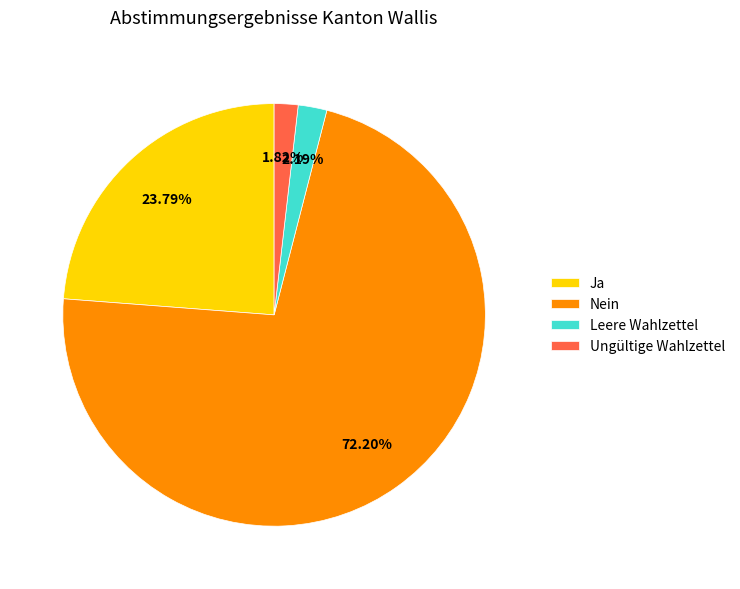

Is the sum of Ja and Leere Wahlzettel greater than half?

No